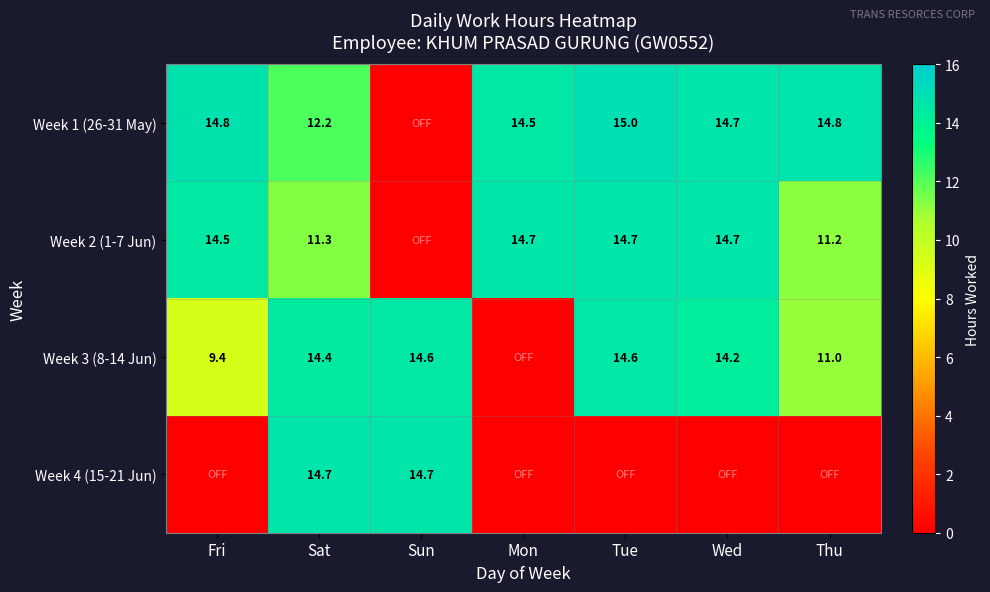

True or false: Week 2 (1-7 Jun) has a value of 14.7 at Tue.

True